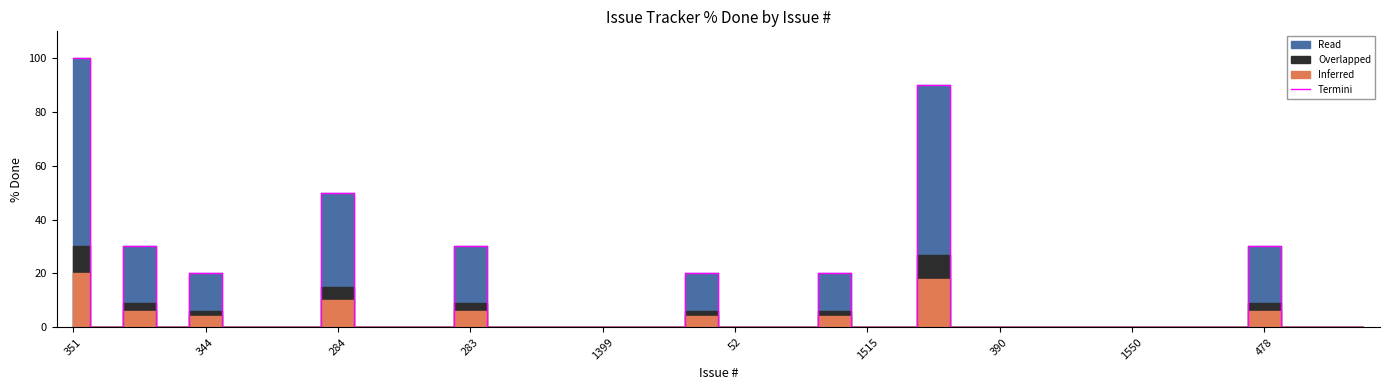

Is it true that Termini equals 35 at 344?

False